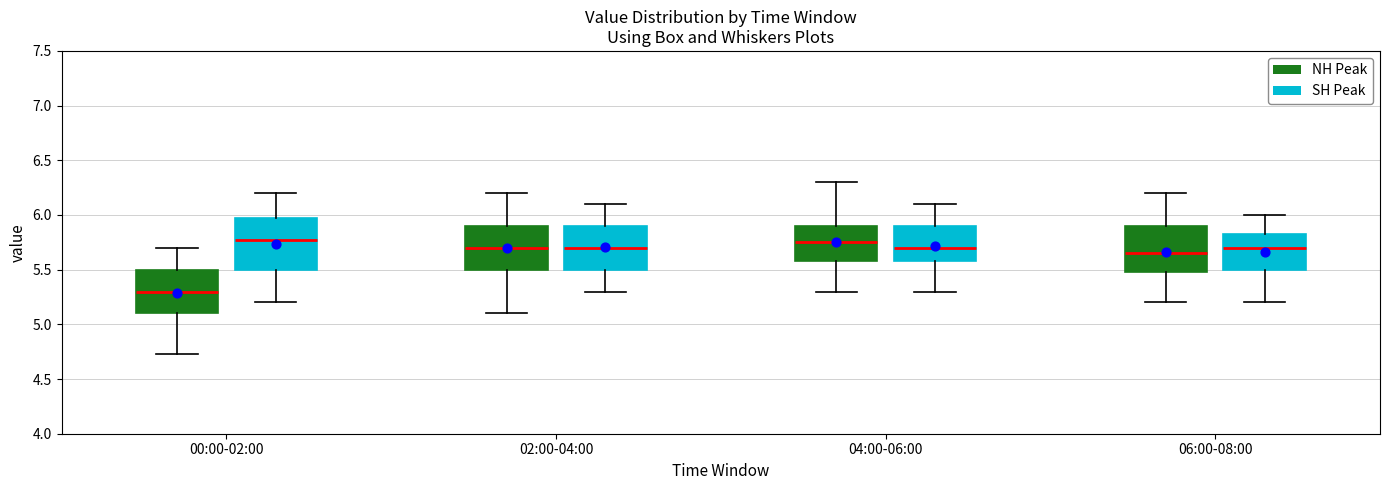

Comparing the boxes themselves (not the whiskers), which one is the tallest?

00:00-02:00 (SH Peak)